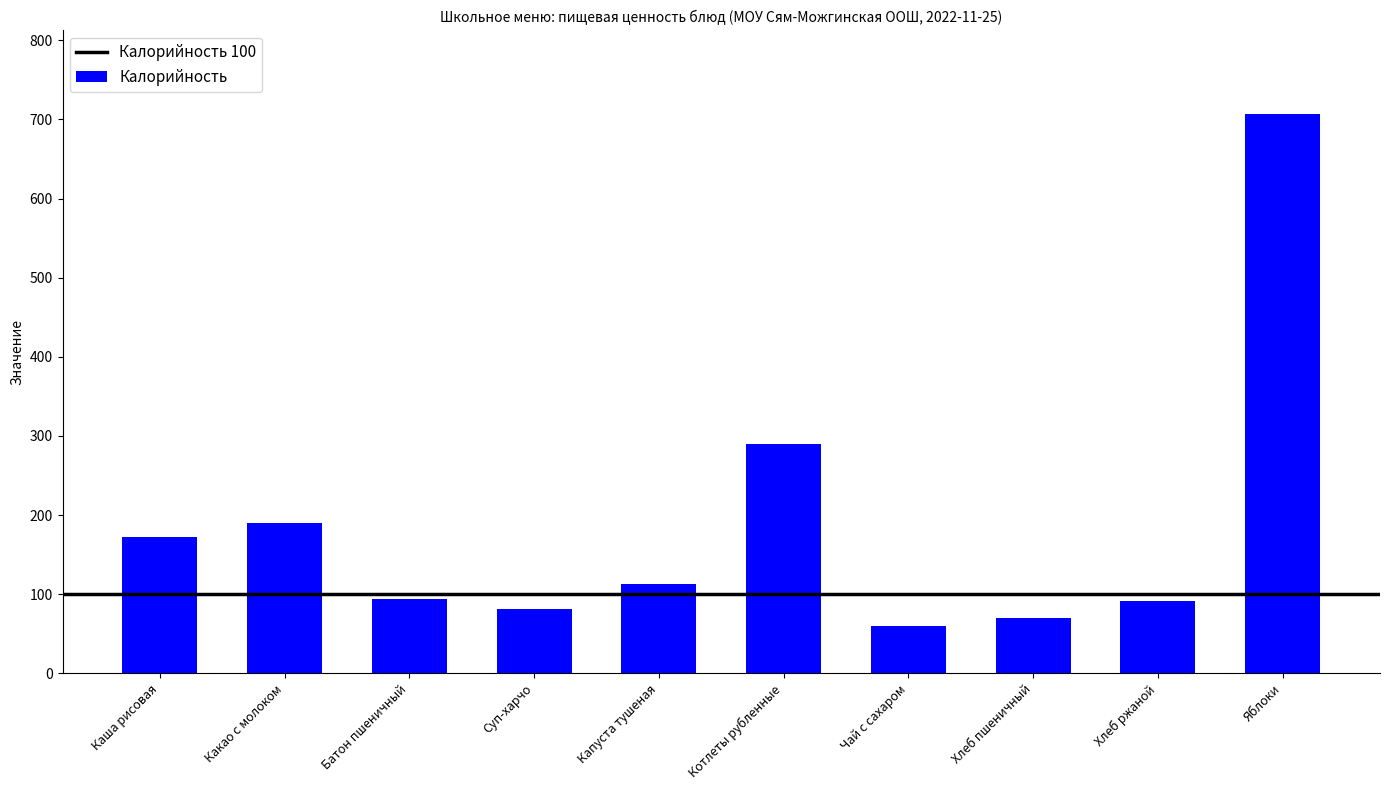

What is the label of the 4th bar from the right?

Чай с сахаром